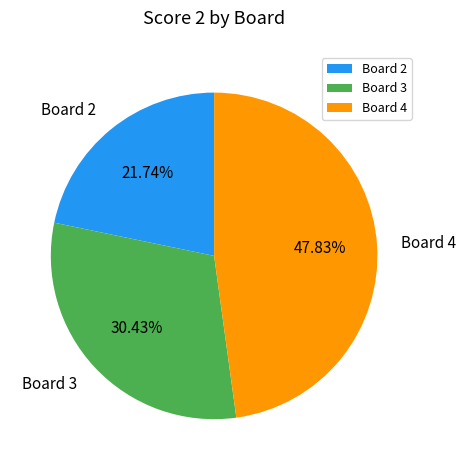

Which slice is the smallest?

Board 2